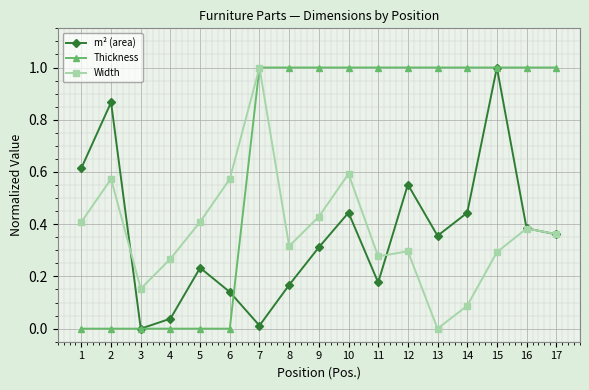

Where is the first local minimum for Width?

3